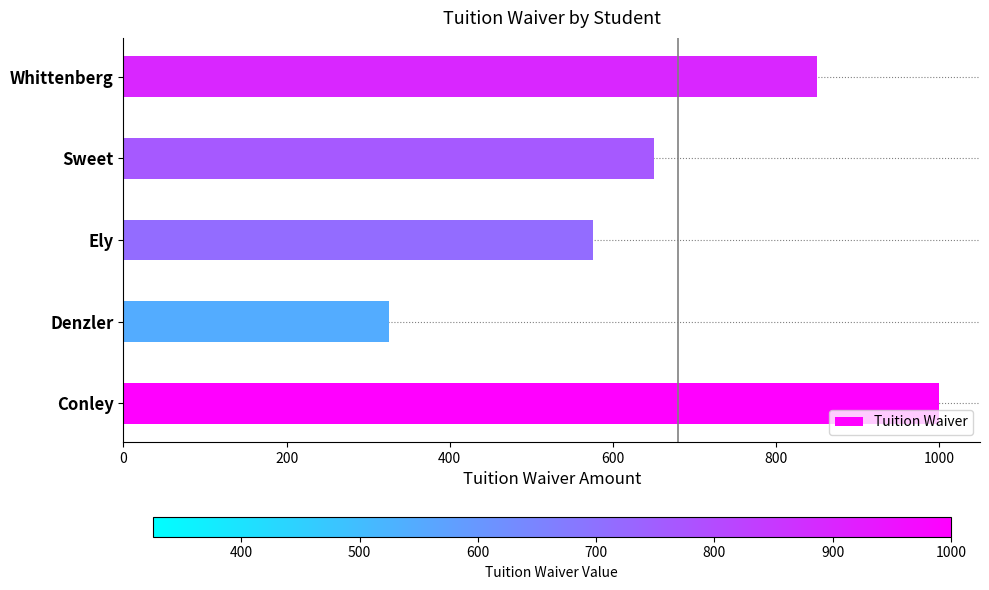

The value at Sweet is 650. True or false?

True